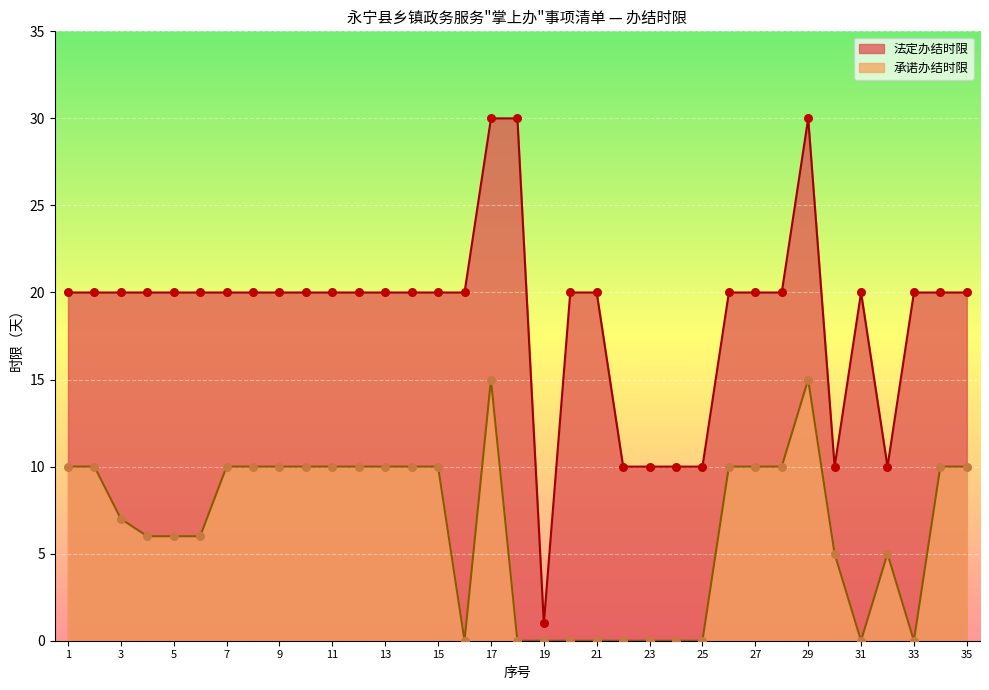

Is the value of 承诺办结时限 at 32 greater than the value of 法定办结时限 at 10?

No